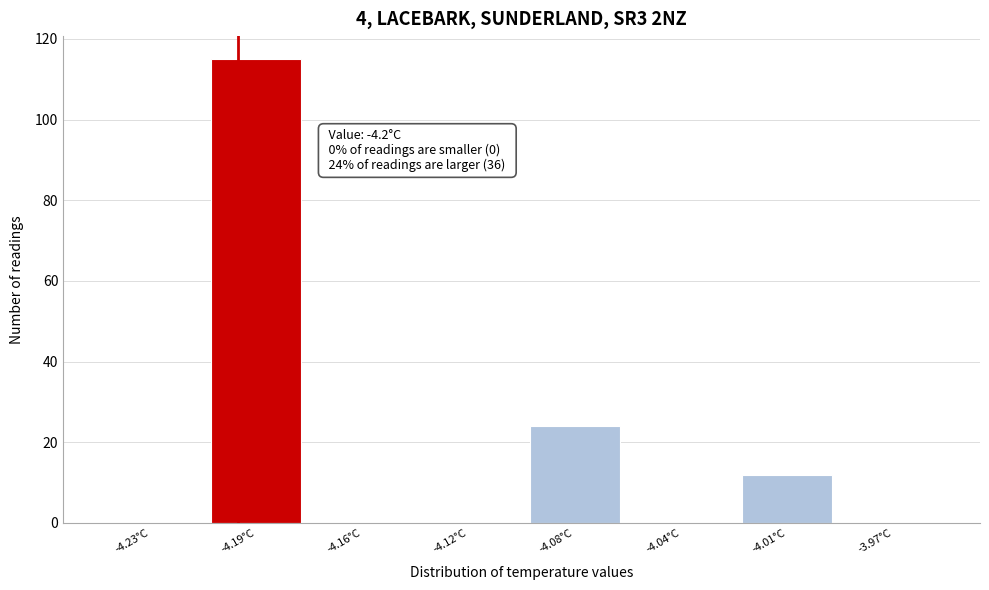

Reading left to right, extract all data points from this chart.

-4.23°C=0	-4.19°C=115	-4.16°C=0	-4.12°C=0	-4.08°C=24	-4.04°C=0	-4.01°C=12	-3.97°C=0